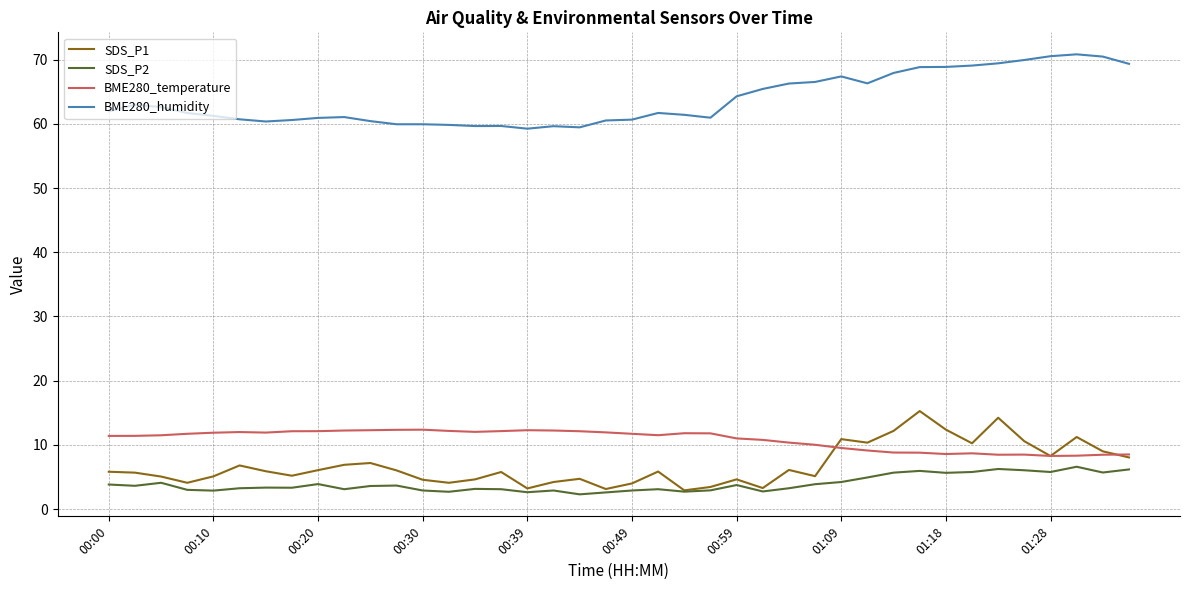

What is the greatest value displayed?

70.8